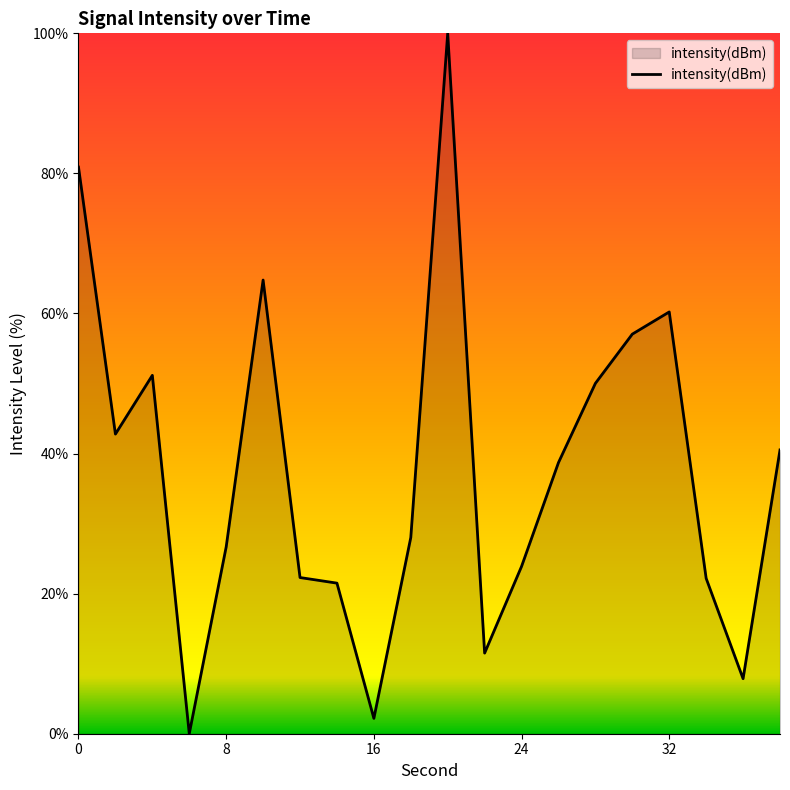

What is the greatest value displayed?

100.0